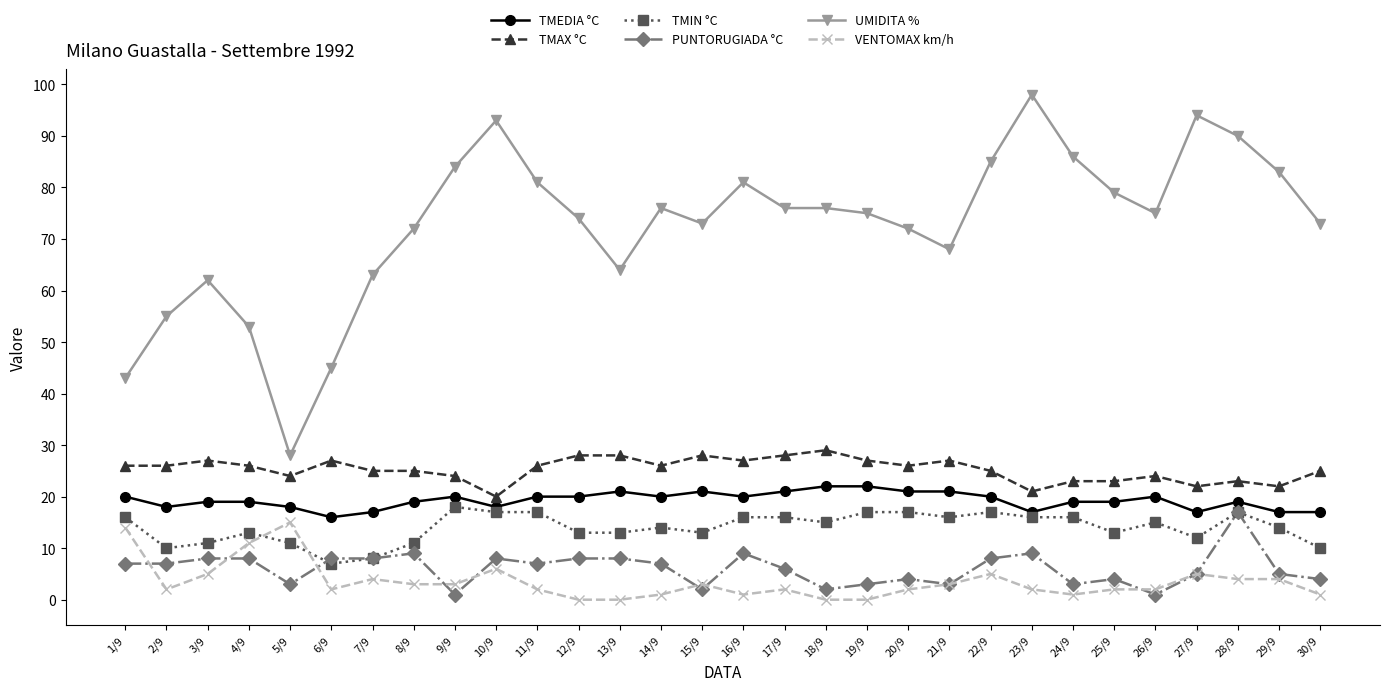

At which category does UMIDITA % reach its first local peak?

3/9